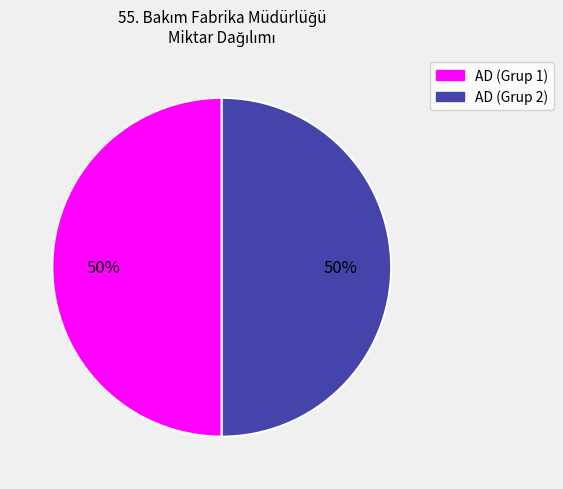

How many slices are in this pie chart?

2